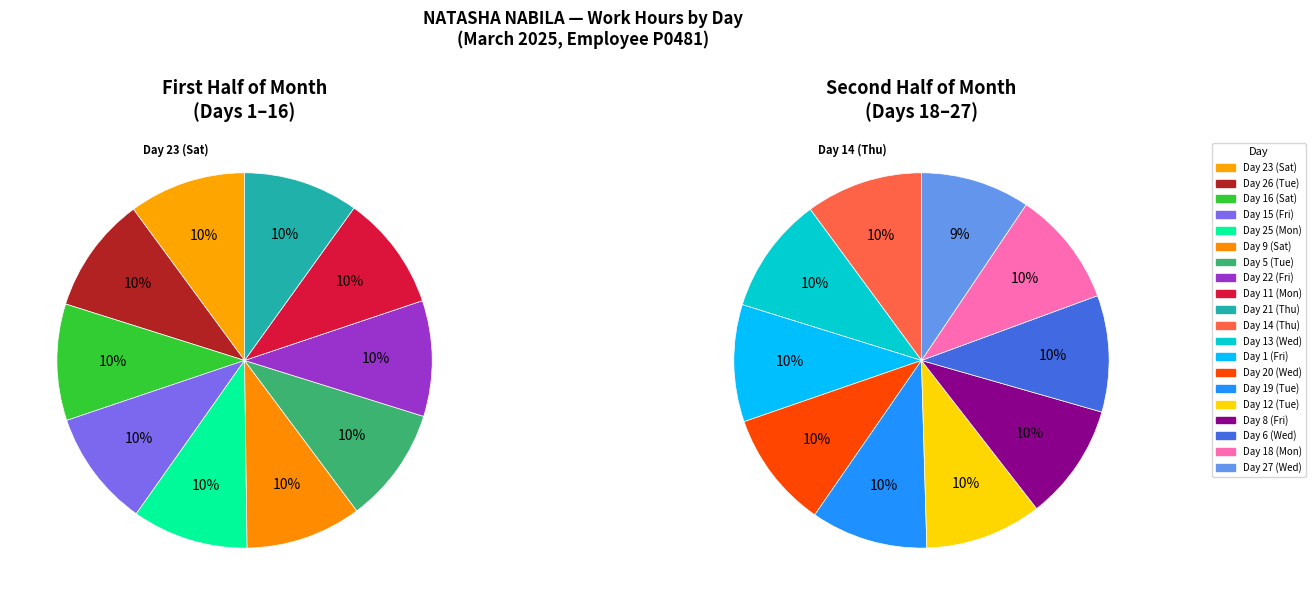

Approximately how many times larger is the value at Day 19 (Tue) compared to Day 14 (Thu)?

1.0